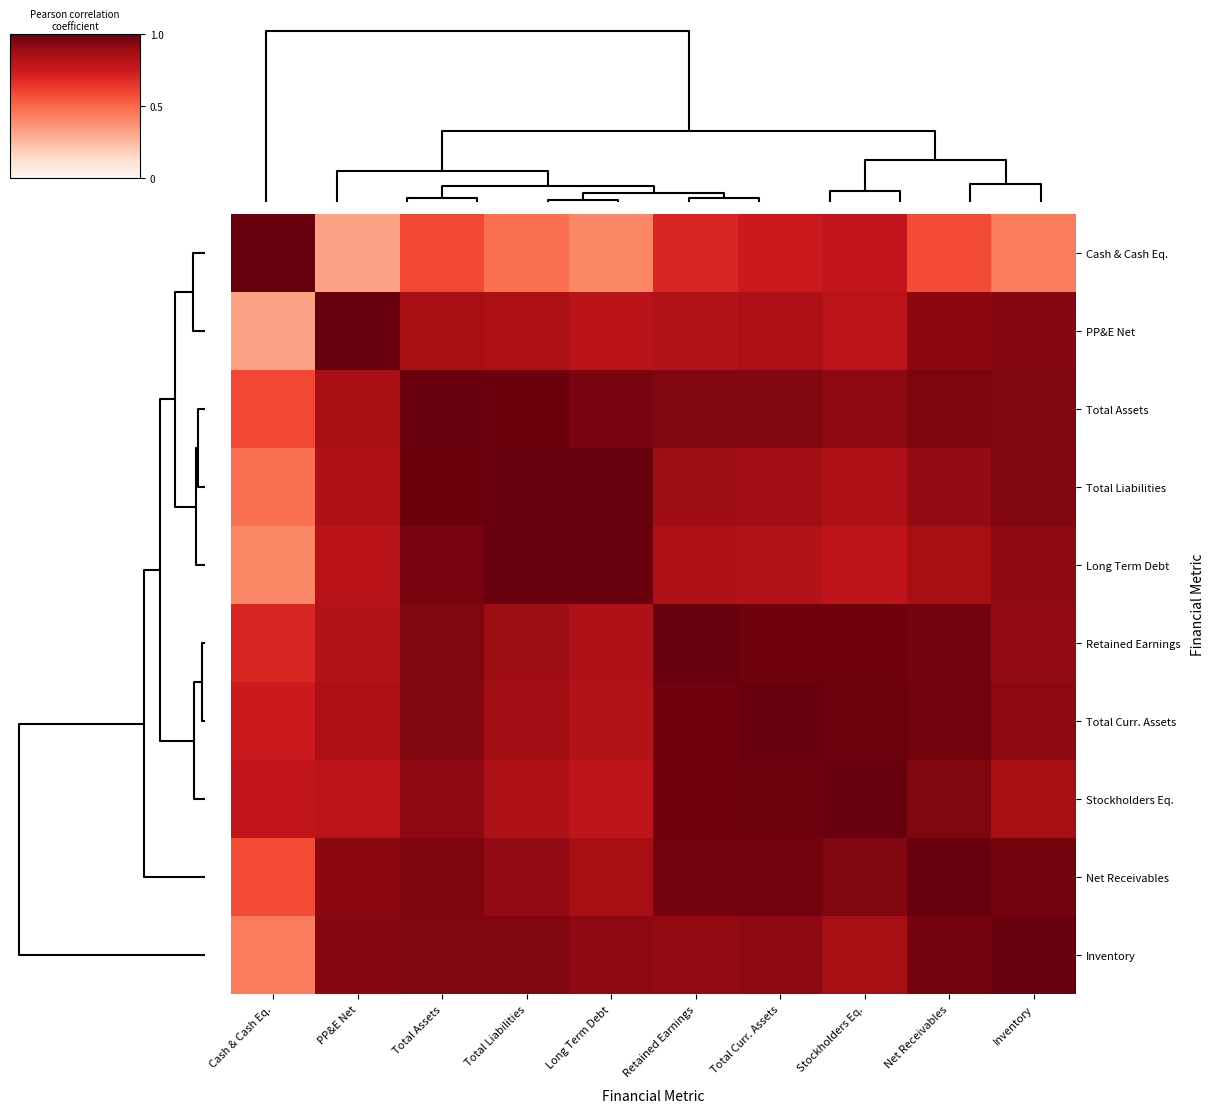

Reading right to left, extract all data points from this chart.

Cash & Cash Eq.: Inventory=0.4	Net Receivables=0.6	Stockholders Eq.=0.8	Total Curr. Assets=0.7	Retained Earnings=0.7	Long Term Debt=0.4	Total Liabilities=0.5	Total Assets=0.6	PP&E Net=0.3	Cash & Cash Eq.=1.0
PP&E Net: Inventory=0.9	Net Receivables=0.9	Stockholders Eq.=0.8	Total Curr. Assets=0.8	Retained Earnings=0.8	Long Term Debt=0.8	Total Liabilities=0.8	Total Assets=0.9	PP&E Net=1.0	Cash & Cash Eq.=0.3
Total Assets: Inventory=0.9	Net Receivables=1.0	Stockholders Eq.=0.9	Total Curr. Assets=0.9	Retained Earnings=0.9	Long Term Debt=1.0	Total Liabilities=1.0	Total Assets=1.0	PP&E Net=0.9	Cash & Cash Eq.=0.6
Total Liabilities: Inventory=0.9	Net Receivables=0.9	Stockholders Eq.=0.8	Total Curr. Assets=0.9	Retained Earnings=0.9	Long Term Debt=1.0	Total Liabilities=1.0	Total Assets=1.0	PP&E Net=0.8	Cash & Cash Eq.=0.5
Long Term Debt: Inventory=0.9	Net Receivables=0.9	Stockholders Eq.=0.8	Total Curr. Assets=0.8	Retained Earnings=0.8	Long Term Debt=1.0	Total Liabilities=1.0	Total Assets=1.0	PP&E Net=0.8	Cash & Cash Eq.=0.4
Retained Earnings: Inventory=0.9	Net Receivables=1.0	Stockholders Eq.=1.0	Total Curr. Assets=1.0	Retained Earnings=1.0	Long Term Debt=0.8	Total Liabilities=0.9	Total Assets=0.9	PP&E Net=0.8	Cash & Cash Eq.=0.7
Total Curr. Assets: Inventory=0.9	Net Receivables=1.0	Stockholders Eq.=1.0	Total Curr. Assets=1.0	Retained Earnings=1.0	Long Term Debt=0.8	Total Liabilities=0.9	Total Assets=0.9	PP&E Net=0.8	Cash & Cash Eq.=0.7
Stockholders Eq.: Inventory=0.9	Net Receivables=0.9	Stockholders Eq.=1.0	Total Curr. Assets=1.0	Retained Earnings=1.0	Long Term Debt=0.8	Total Liabilities=0.8	Total Assets=0.9	PP&E Net=0.8	Cash & Cash Eq.=0.8
Net Receivables: Inventory=1.0	Net Receivables=1.0	Stockholders Eq.=0.9	Total Curr. Assets=1.0	Retained Earnings=1.0	Long Term Debt=0.9	Total Liabilities=0.9	Total Assets=1.0	PP&E Net=0.9	Cash & Cash Eq.=0.6
Inventory: Inventory=1.0	Net Receivables=1.0	Stockholders Eq.=0.9	Total Curr. Assets=0.9	Retained Earnings=0.9	Long Term Debt=0.9	Total Liabilities=0.9	Total Assets=0.9	PP&E Net=0.9	Cash & Cash Eq.=0.4